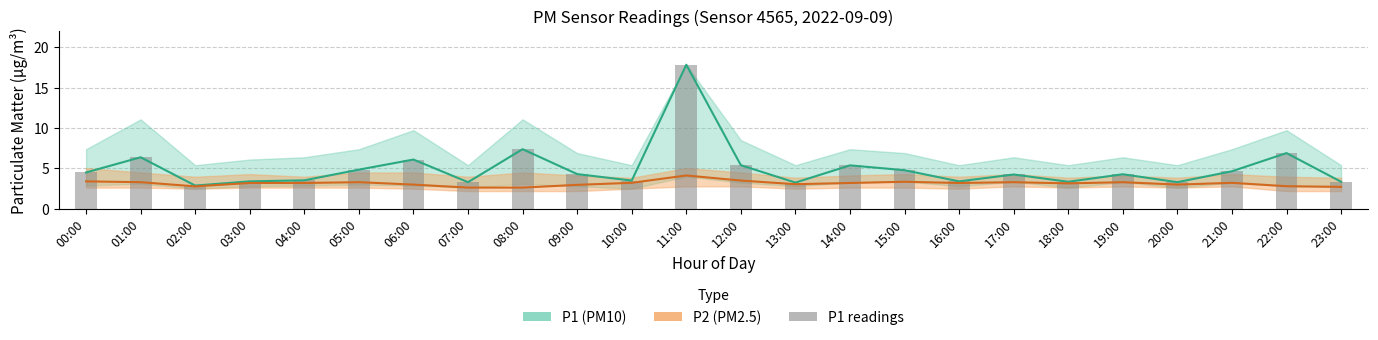

True or false: P1 readings has a value of 3.3 at 07:00.

True